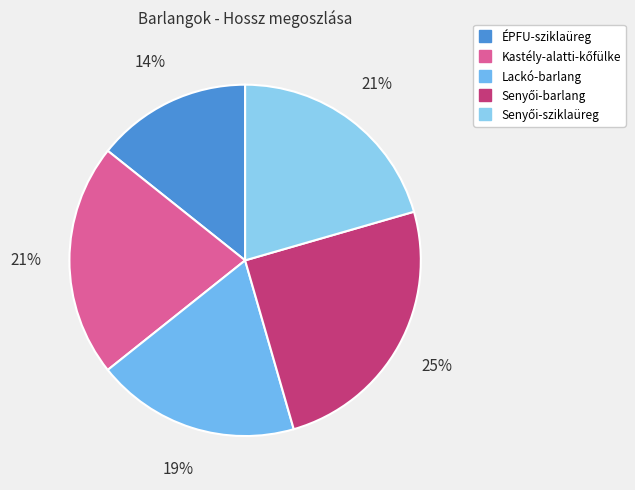

Count the number of slices in the pie.

5